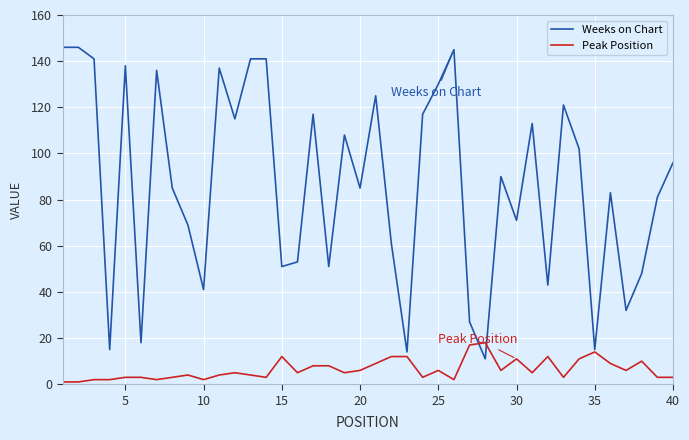

True or false: Weeks on Chart has more than 2 points higher than both neighbors.

True